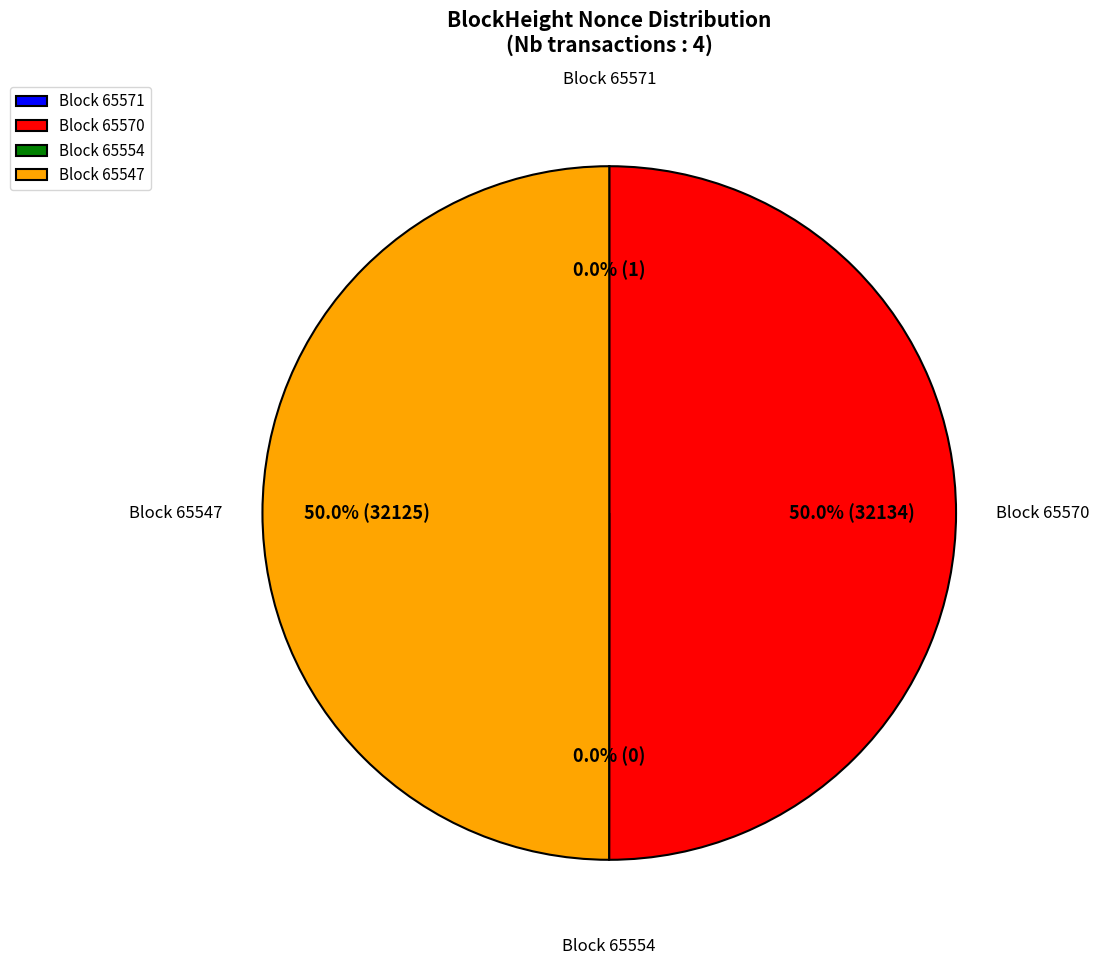

What is the majority slice?

65570